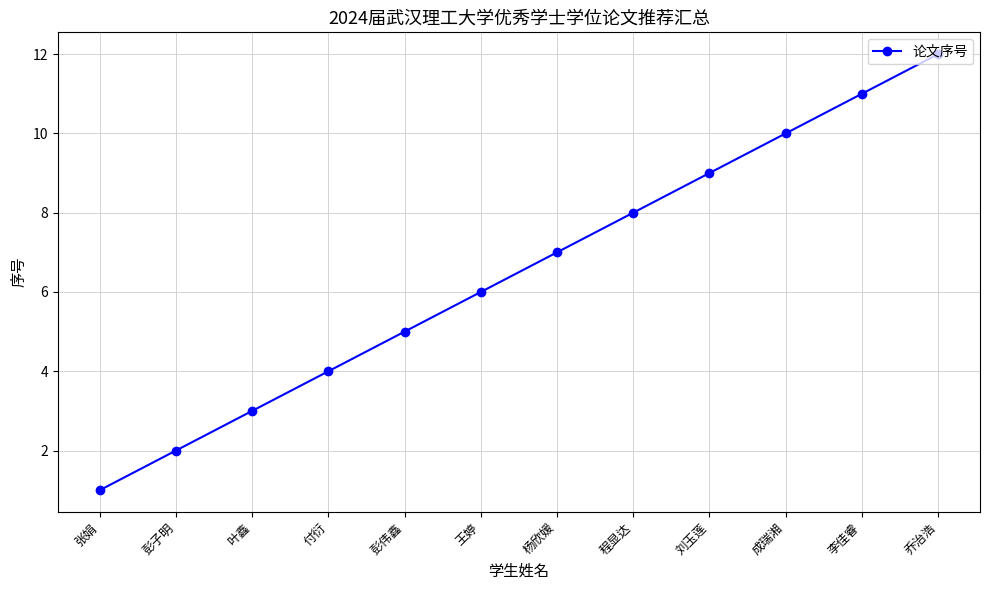

True or false: there are more than 2 points higher than both neighbors.

False